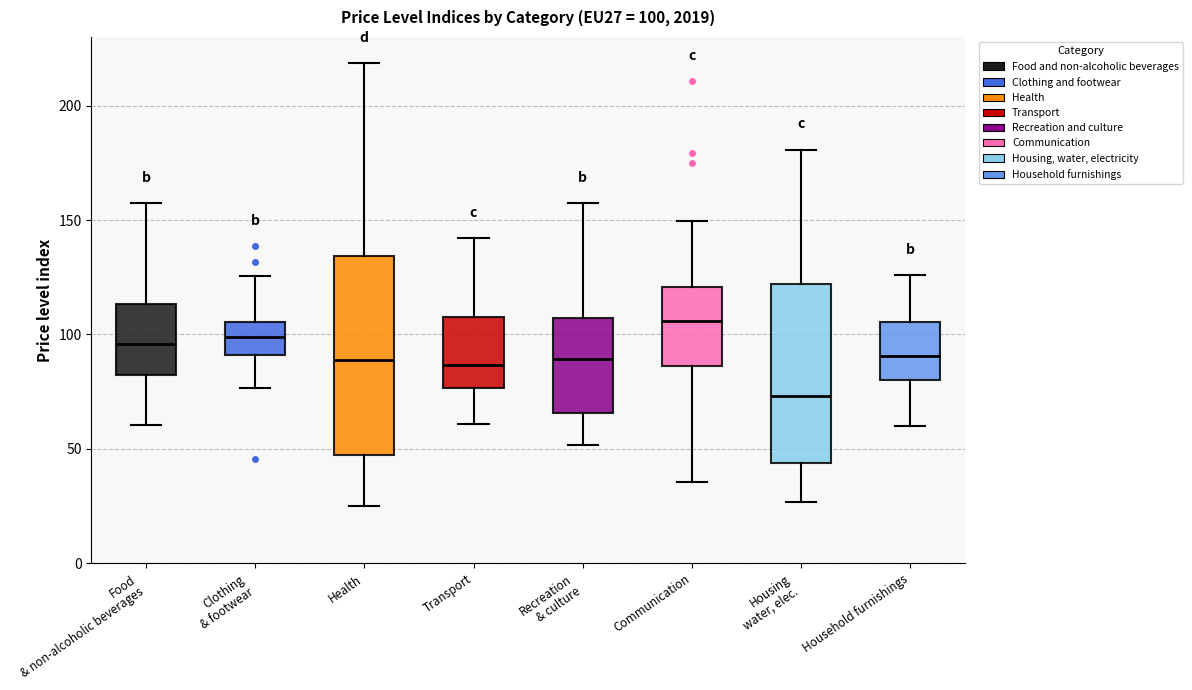

Which box has the highest median line?

Communication